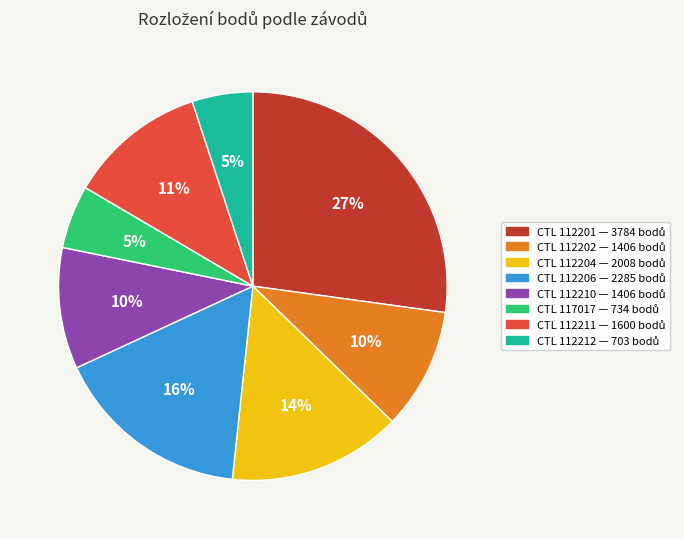

To the nearest percent, what is the average slice percentage?

12%